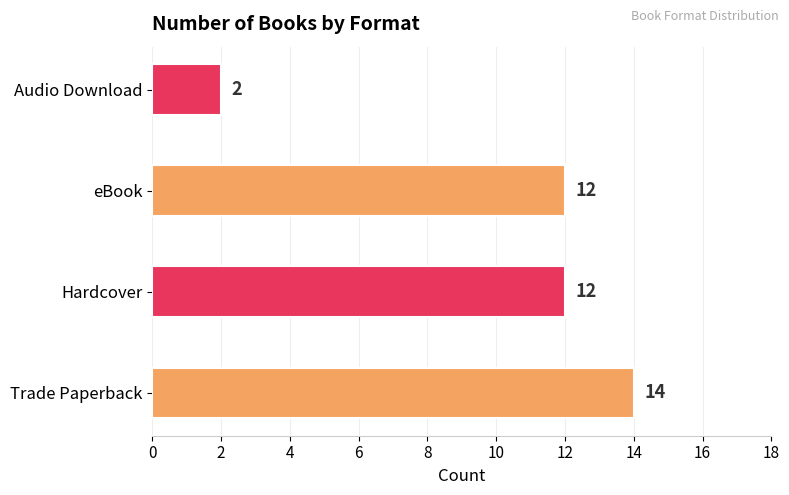

What is the smallest value displayed?

2